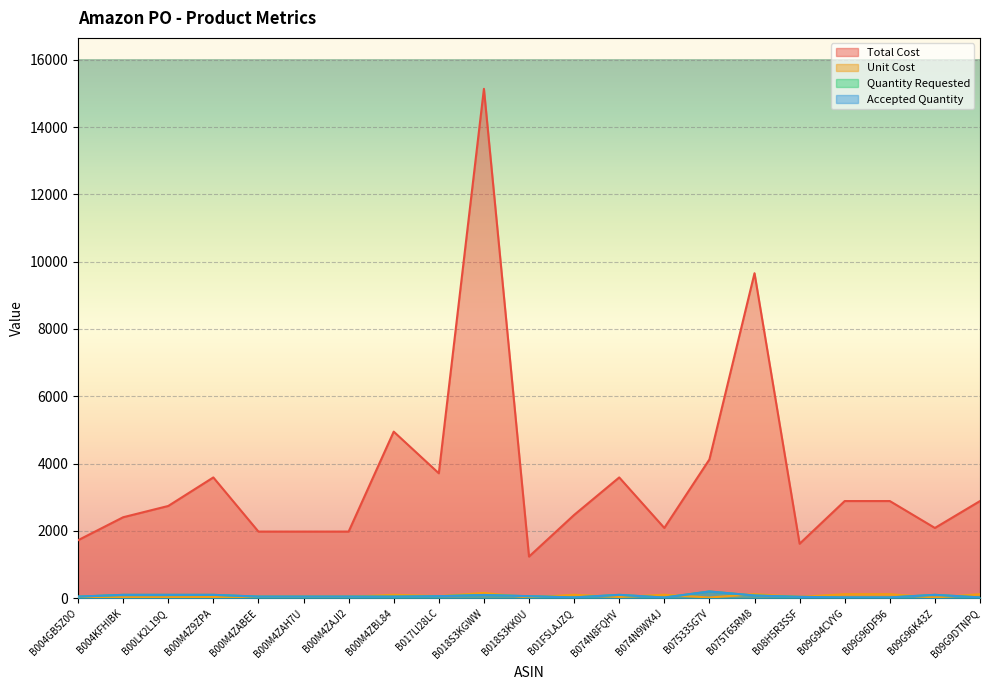

Reading left to right, transcribe all the data shown in this chart.

Total Cost: B004GB5Z0O=1722.7	B004KFHIBK=2406.0	B00LK2L19Q=2741.0	B00M4Z9ZPA=3589.0	B00M4ZABEE=1980.0	B00M4ZAH7U=1980.0	B00M4ZAJI2=1980.0	B00M4ZBL84=4949.8	B017LI28LC=3712.2	B018S3KGWW=15136.3	B018S3KK0U=1237.2	B01FSLAJZQ=2474.9	B074N8FQHV=3589.0	B074N9WX4J=2088.2	B075335G7V=4124.0	B075T65RM8=9657.6	B08H5R3SSF=1618.4	B09G94CVYG=2887.4	B09G96DF96=2887.4	B09G96K43Z=2088.0	B09G9DTNPQ=2887.4
Unit Cost: B004GB5Z0O=35.9	B004KFHIBK=24.1	B00LK2L19Q=27.4	B00M4Z9ZPA=35.9	B00M4ZABEE=41.2	B00M4ZAH7U=41.2	B00M4ZAJI2=41.2	B00M4ZBL84=103.1	B017LI28LC=61.9	B018S3KGWW=157.7	B018S3KK0U=20.6	B01FSLAJZQ=103.1	B074N8FQHV=35.9	B074N9WX4J=104.4	B075335G7V=20.6	B075T65RM8=120.7	B08H5R3SSF=40.5	B09G94CVYG=120.3	B09G96DF96=120.3	B09G96K43Z=20.9	B09G9DTNPQ=120.3
Quantity Requested: B004GB5Z0O=48.0	B004KFHIBK=100.0	B00LK2L19Q=100.0	B00M4Z9ZPA=100.0	B00M4ZABEE=48.0	B00M4ZAH7U=48.0	B00M4ZAJI2=48.0	B00M4ZBL84=48.0	B017LI28LC=60.0	B018S3KGWW=96.0	B018S3KK0U=60.0	B01FSLAJZQ=24.0	B074N8FQHV=100.0	B074N9WX4J=20.0	B075335G7V=200.0	B075T65RM8=80.0	B08H5R3SSF=40.0	B09G94CVYG=24.0	B09G96DF96=24.0	B09G96K43Z=100.0	B09G9DTNPQ=24.0
Accepted Quantity: B004GB5Z0O=48.0	B004KFHIBK=100.0	B00LK2L19Q=100.0	B00M4Z9ZPA=100.0	B00M4ZABEE=48.0	B00M4ZAH7U=48.0	B00M4ZAJI2=48.0	B00M4ZBL84=48.0	B017LI28LC=60.0	B018S3KGWW=96.0	B018S3KK0U=60.0	B01FSLAJZQ=24.0	B074N8FQHV=100.0	B074N9WX4J=20.0	B075335G7V=200.0	B075T65RM8=80.0	B08H5R3SSF=40.0	B09G94CVYG=24.0	B09G96DF96=24.0	B09G96K43Z=100.0	B09G9DTNPQ=24.0